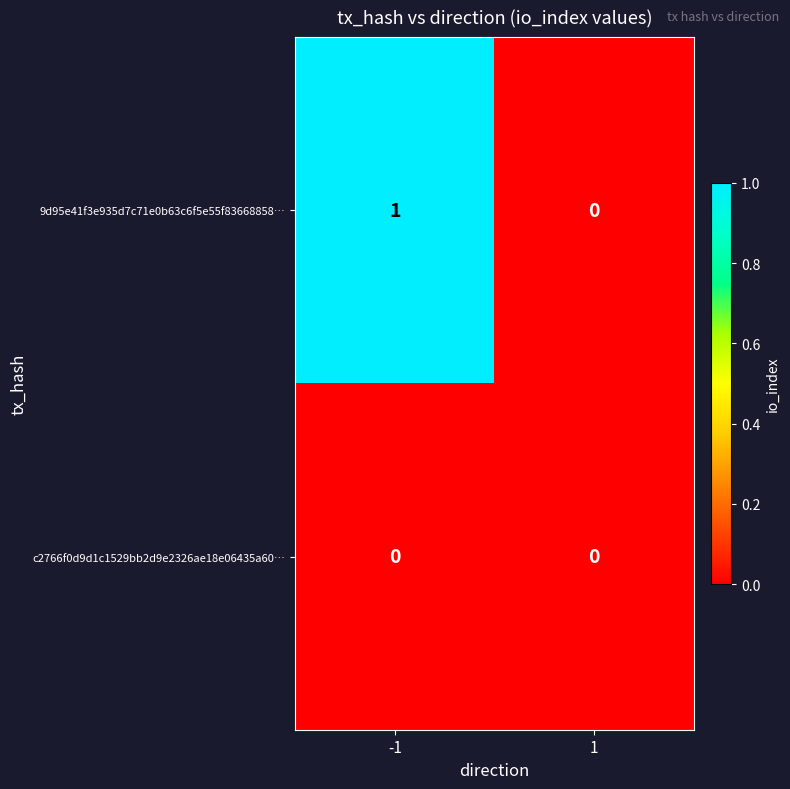

Between -1 and 1, which series saw the biggest shift?

9d95e41f3e935d7c71e0b63c6f5e55f83668858…